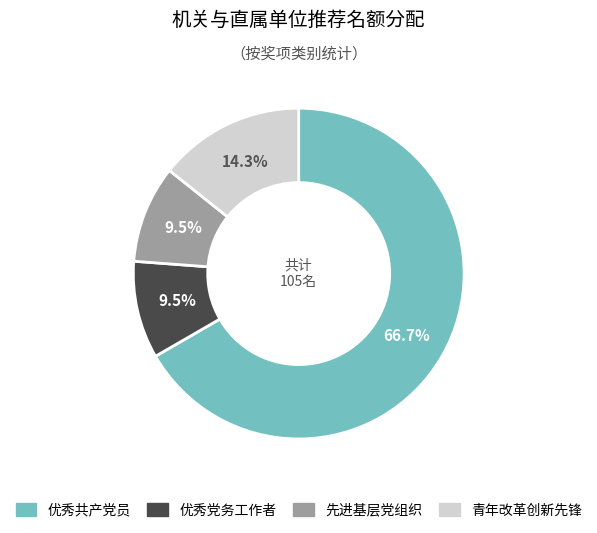

Do 先进基层党组织 and 优秀共产党员 together represent more than half of the pie?

Yes